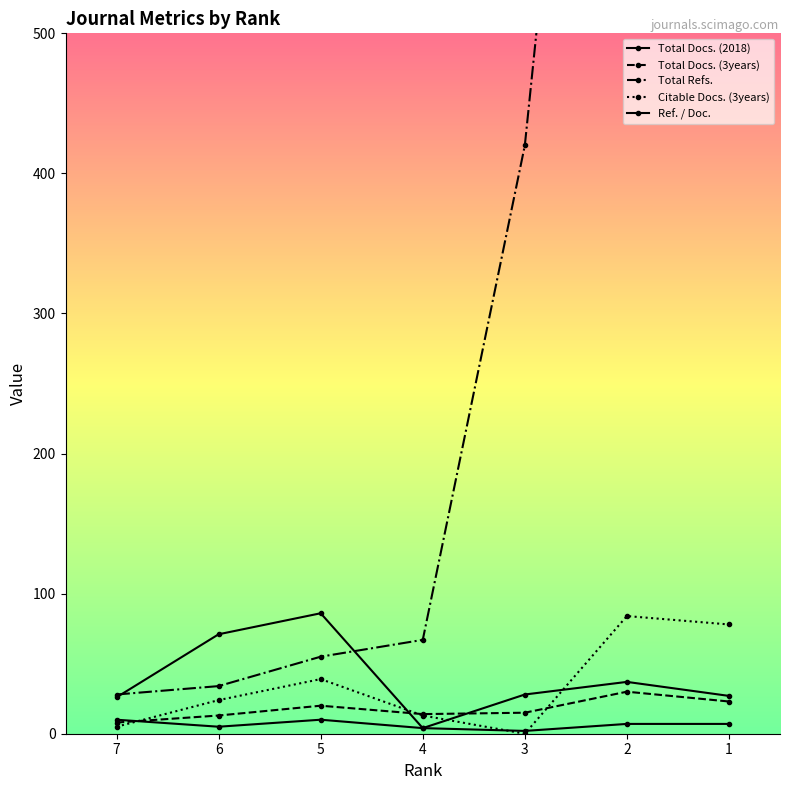

At which category does Total Docs. (3years) reach its first local peak?

5